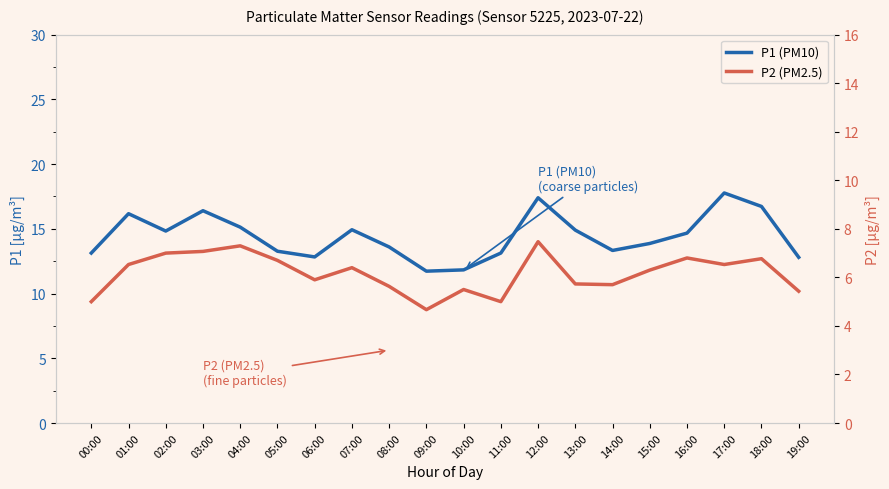

Reading left to right, transcribe all the data shown in this chart.

P1 (PM10): 13.1	16.2	14.8	16.4	15.1	13.3	12.8	14.9	13.6	11.7	11.8	13.1	17.4	14.9	13.3	13.9	14.7	17.8	16.7	12.8
P2 (PM2.5): 5.0	6.5	7.0	7.1	7.3	6.7	5.9	6.4	5.6	4.7	5.5	5.0	7.5	5.7	5.7	6.3	6.8	6.5	6.8	5.4